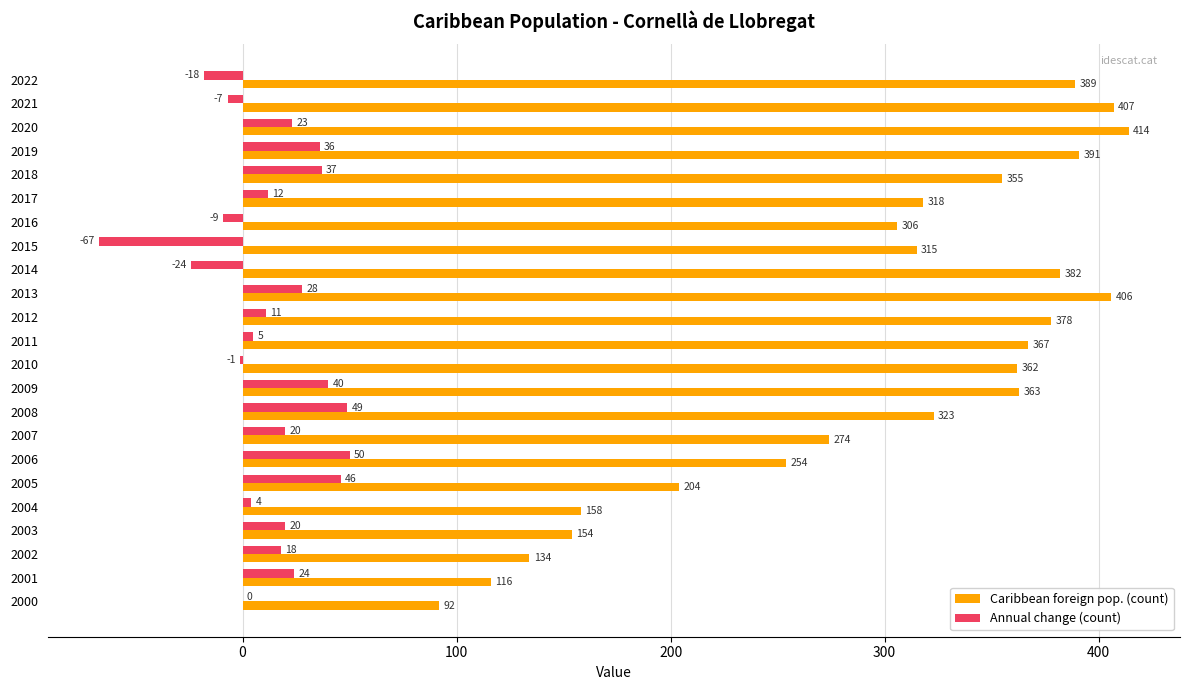

What is the approximate value of Caribbean foreign pop. (count) at 2022, to the nearest 5?

390